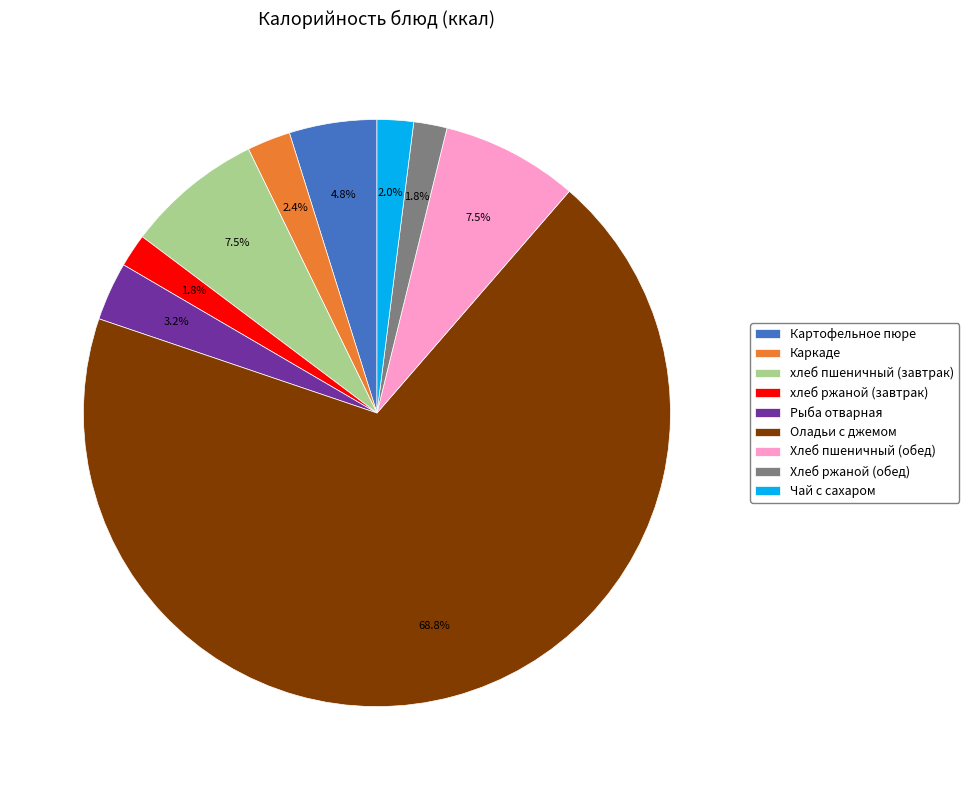

To the nearest percent, what portion does Оладьи с джемом represent?

69%